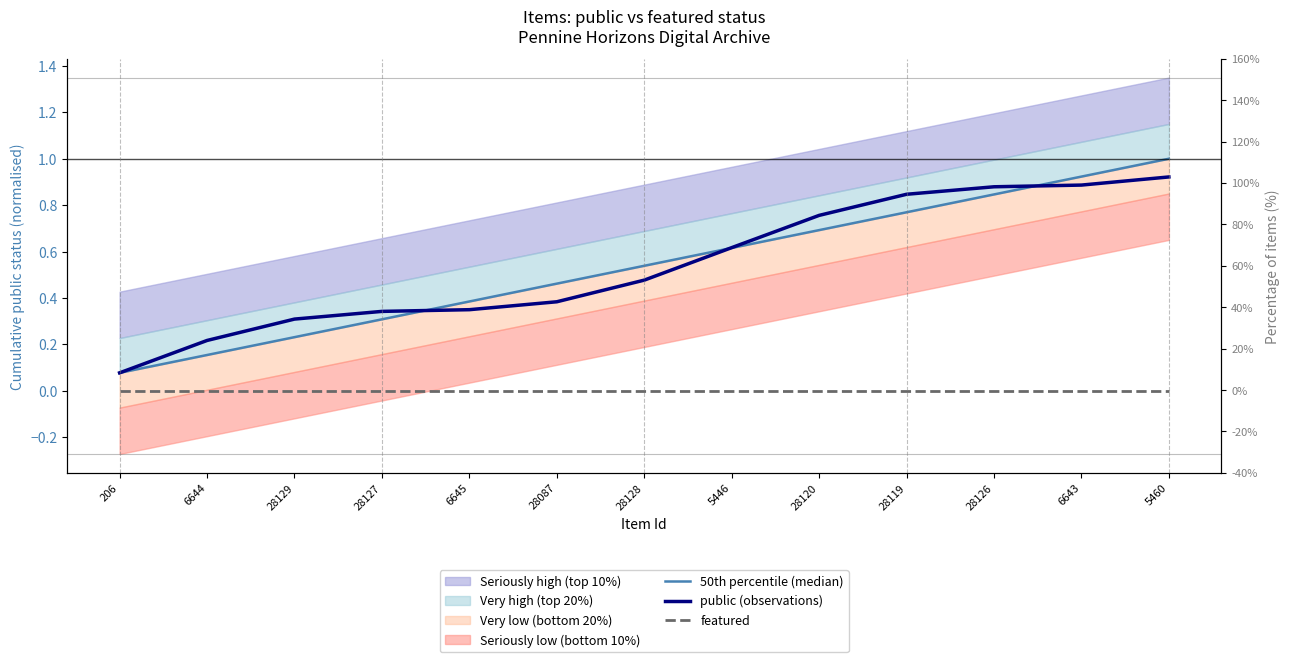

True or false: public (observations) has a value of 0.5 at 6645.

False